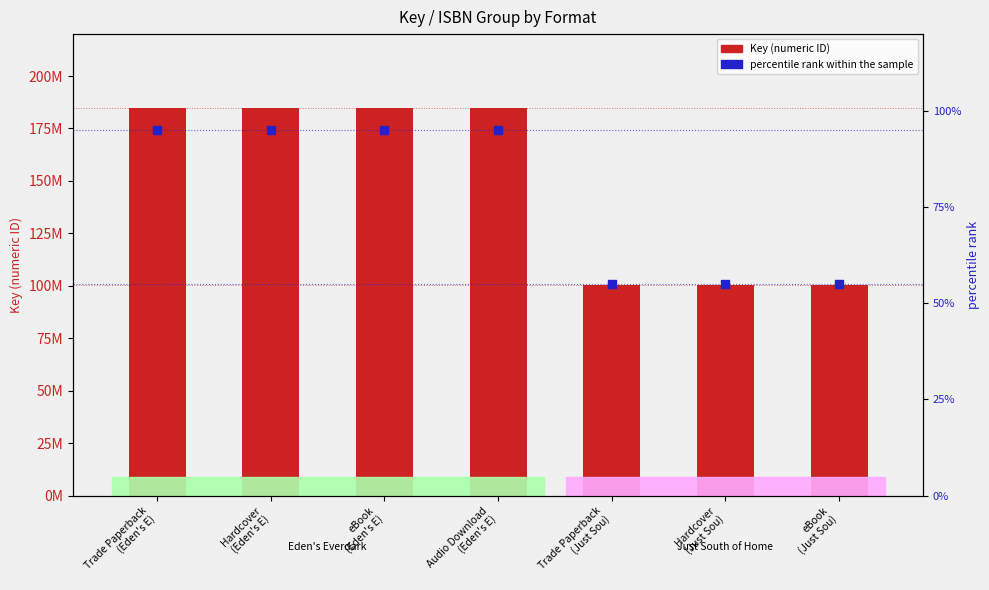

At how many categories does at least one series exceed 110687015?

4